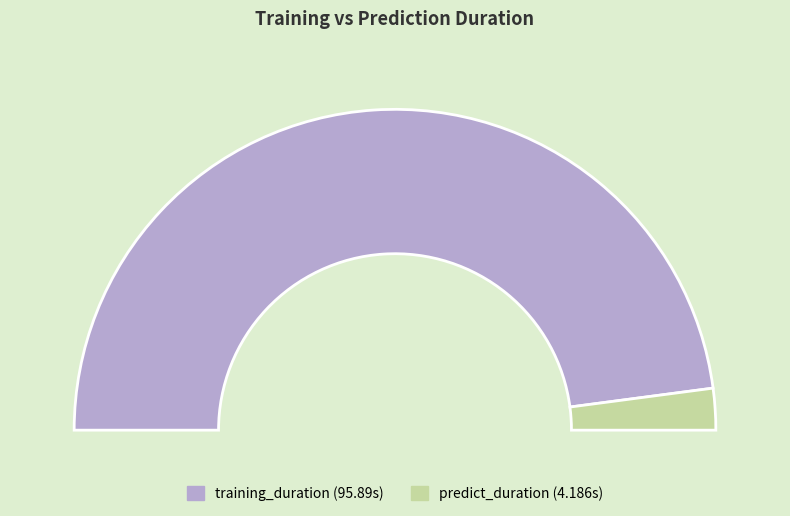

What is the smallest slice in the pie chart?

predict_duration